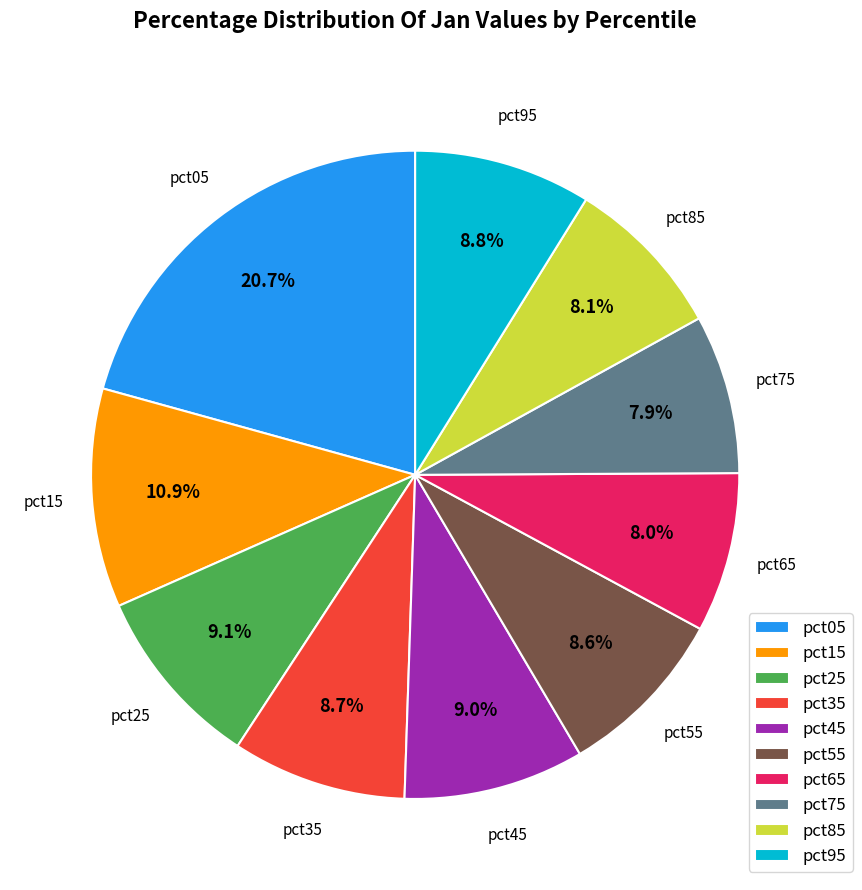

Which slice is the largest?

pct05